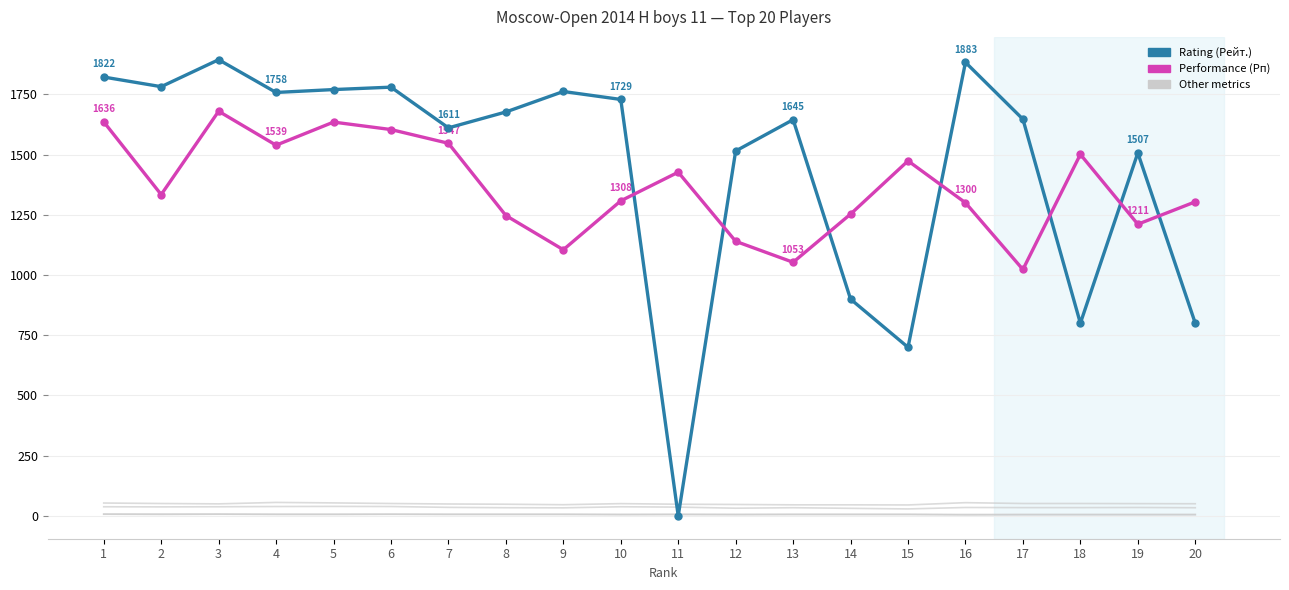

Is it true that Доп2 equals 6.0 at 5?

True